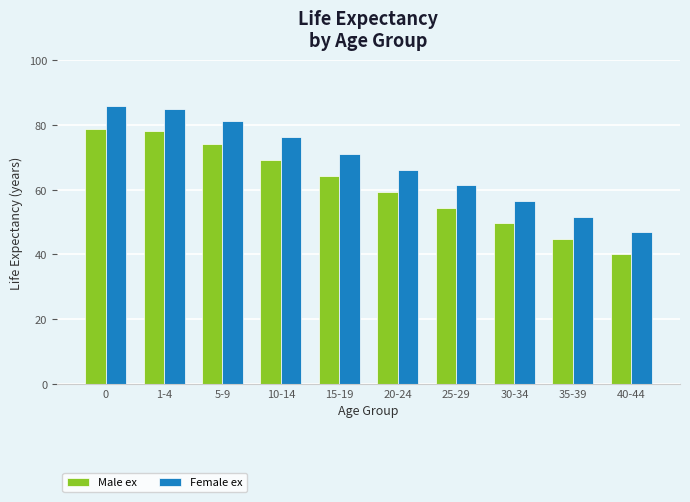

Reading left to right, list all the values displayed in this chart.

Male ex: 0=78.8	1-4=78.0	5-9=74.1	10-14=69.1	15-19=64.1	20-24=59.2	25-29=54.4	30-34=49.6	35-39=44.9	40-44=40.1
Female ex: 0=85.8	1-4=85.0	5-9=81.1	10-14=76.1	15-19=71.1	20-24=66.2	25-29=61.4	30-34=56.6	35-39=51.7	40-44=46.9